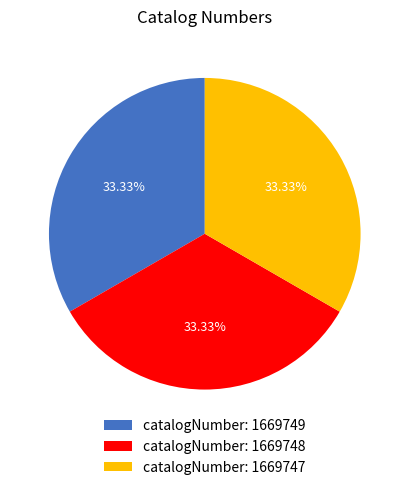

Does any single category account for the majority?

No